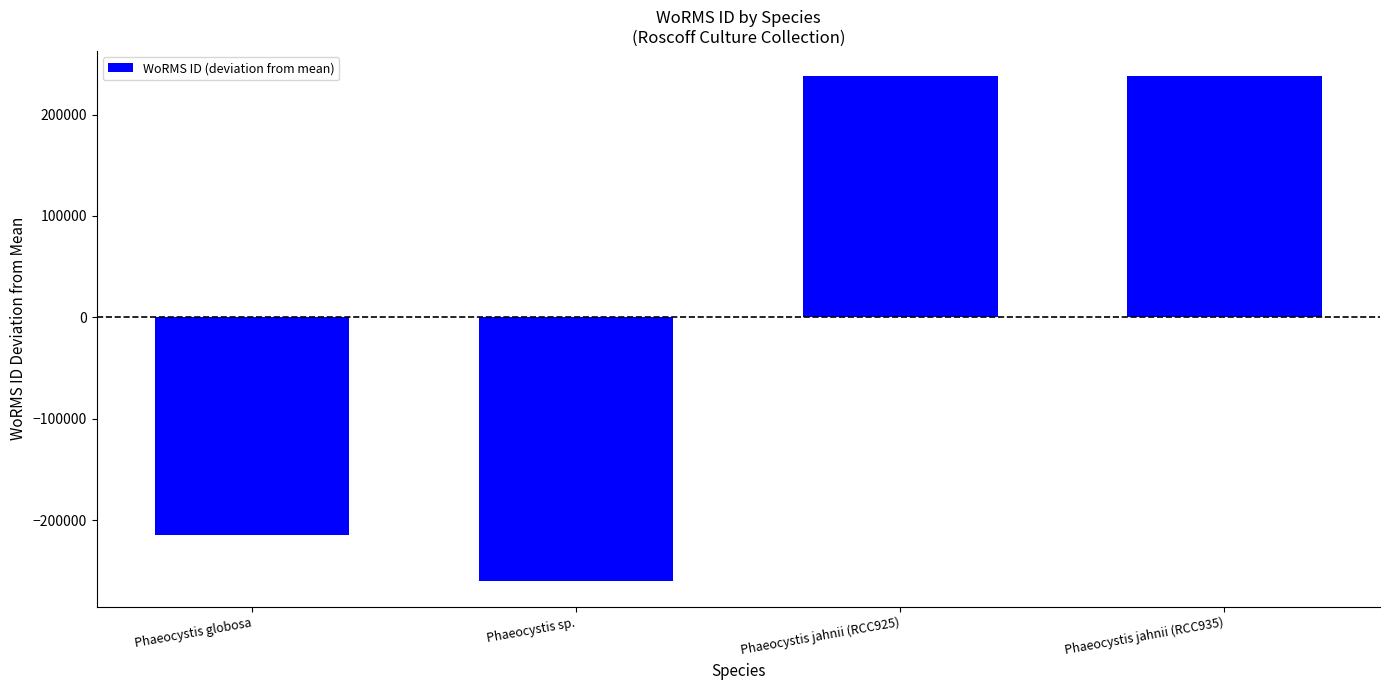

Are the bars grouped side by side (vs. stacked)?

No